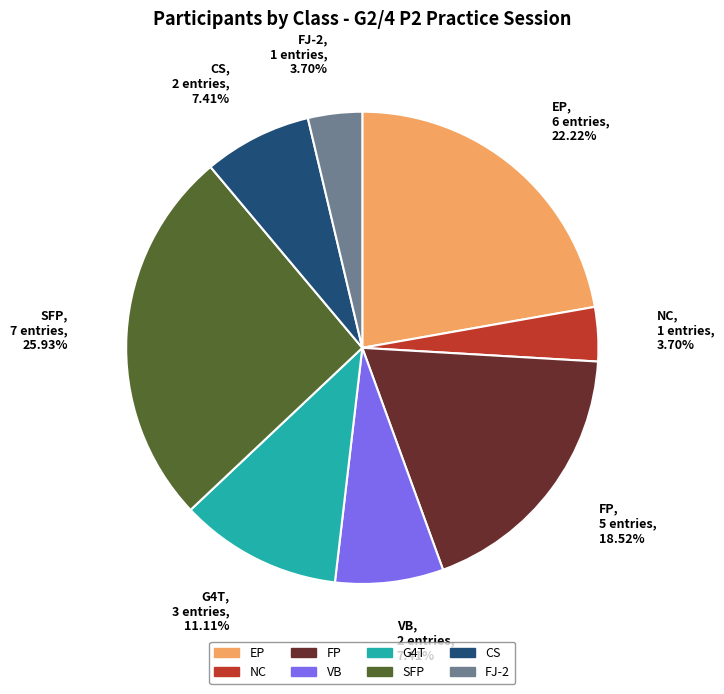

How many segments does this pie chart have?

8